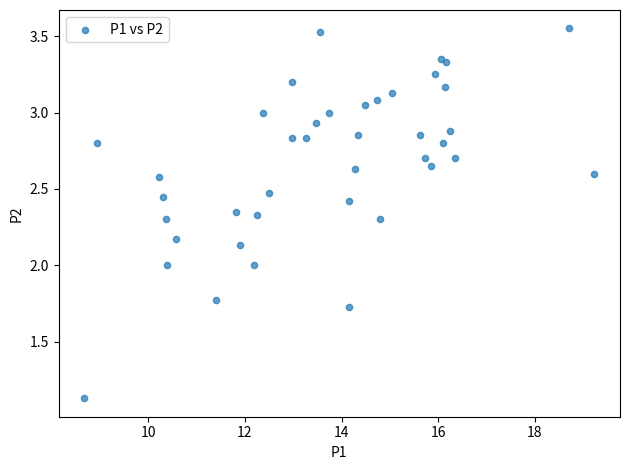

What is the range of X values (max minus min)?

10.6